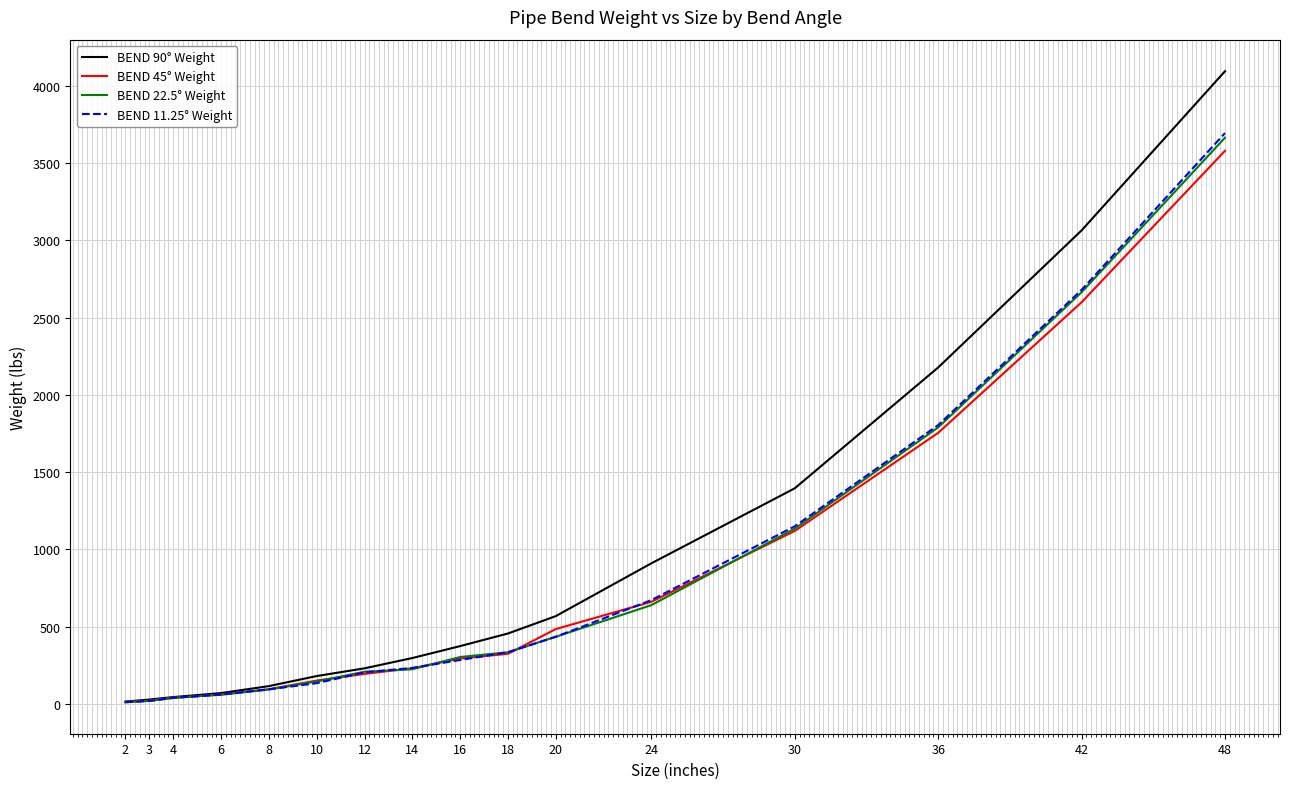

What is the difference between the highest and lowest values at 30?

276.0